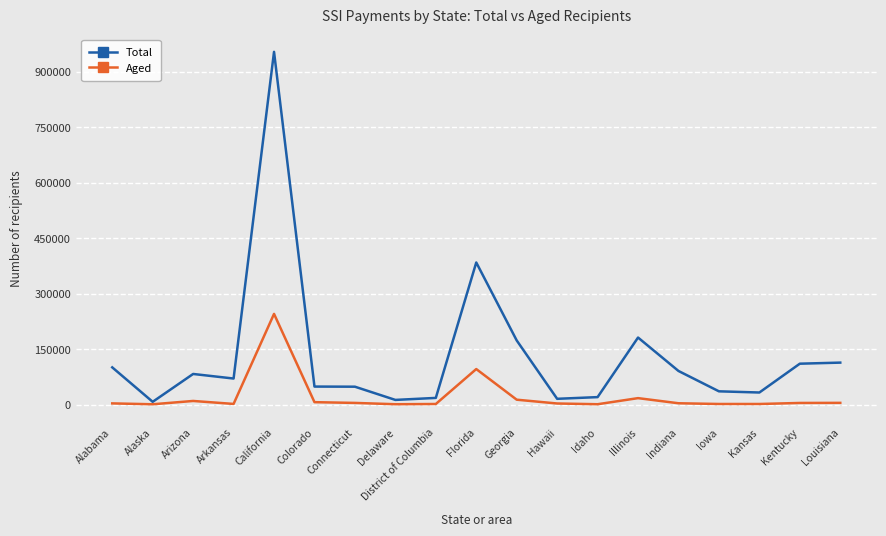

Rank the series by their average value, from highest to lowest.

Total, Aged